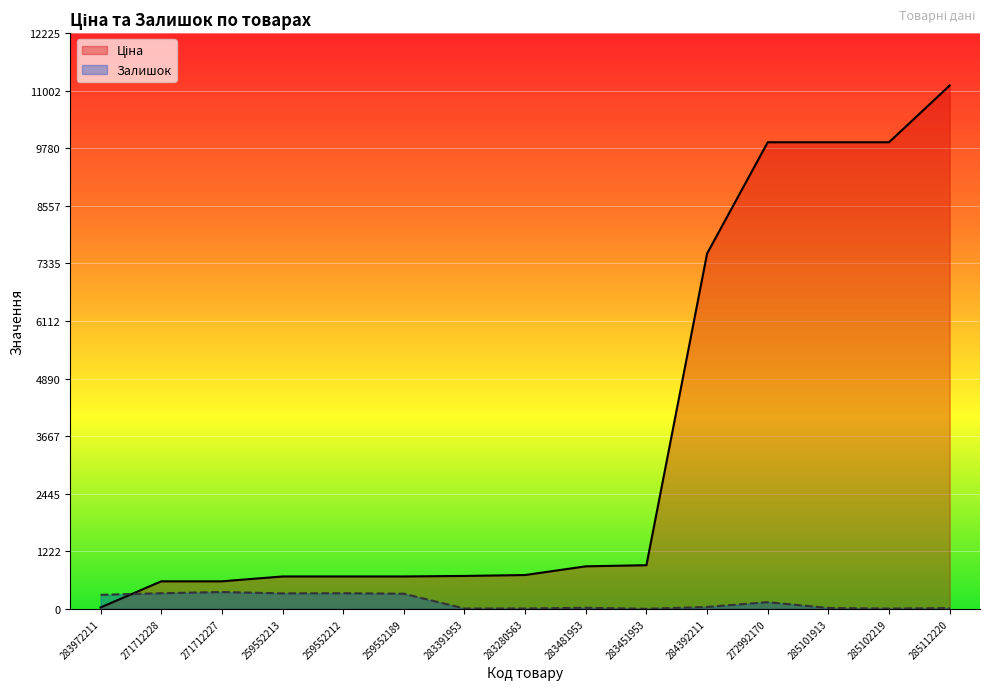

True or false: Залишок has more than 2 points higher than both neighbors.

True